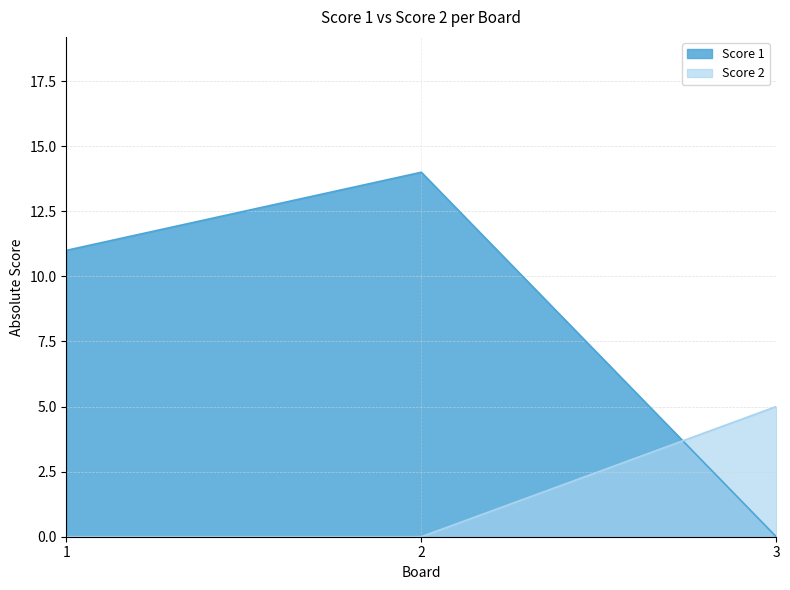

Reading left to right, transcribe all the data shown in this chart.

Score 1: 1=11	2=14	3=0
Score 2: 1=0	2=0	3=5